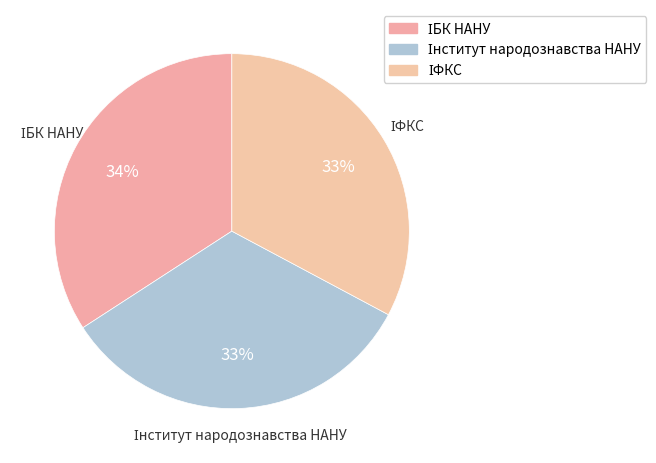

How many slices are in this pie chart?

3